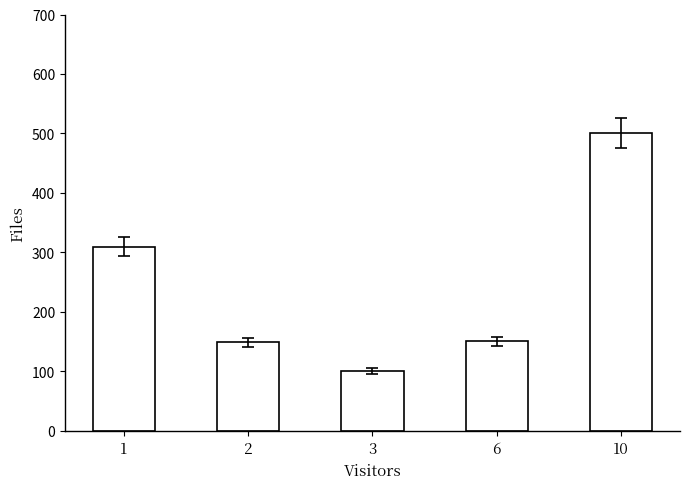

What is the value of the 4th bar from the left?

151